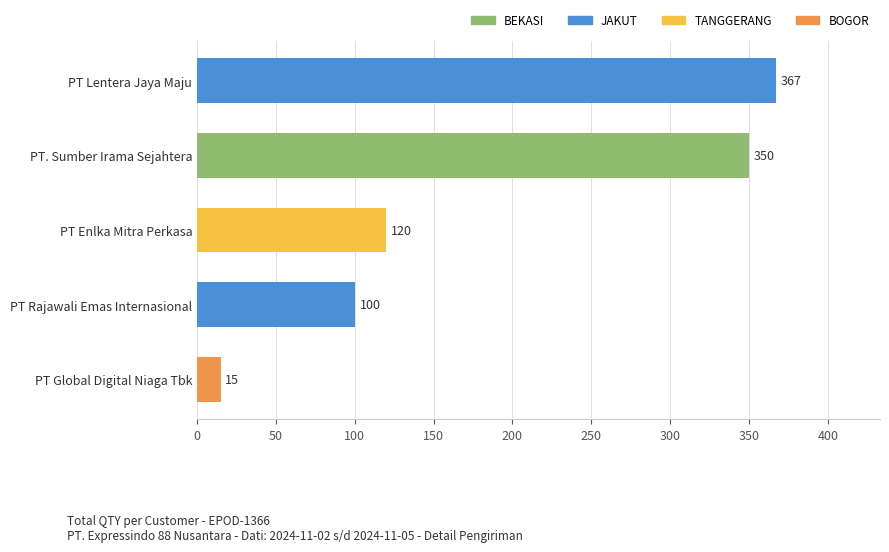

Rank the categories by value from highest to lowest.

PT Lentera Jaya Maju, PT. Sumber Irama Sejahtera, PT Enlka Mitra Perkasa, PT Rajawali Emas Internasional, PT Global Digital Niaga Tbk